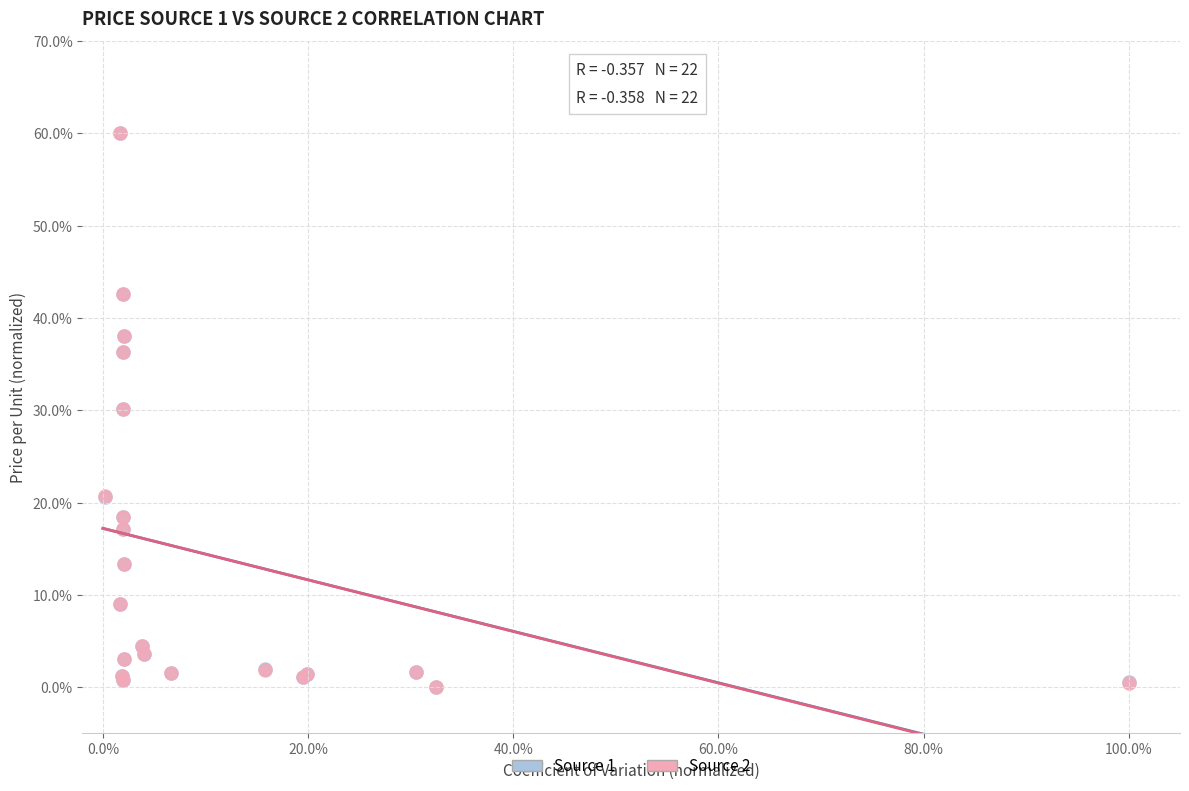

What are all the series names shown in the legend?

Source 1, Source 2